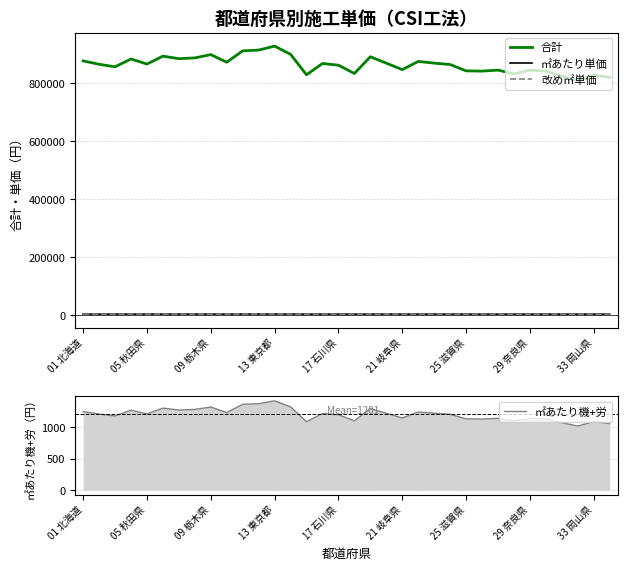

Reading left to right, extract all data points from this chart.

合計: 877120.0	865460.0	856715.0	883745.0	866255.0	893550.0	884805.0	887455.0	898850.0	872615.0	911835.0	914485.0	928265.0	899910.0	829155.0	868110.0	862280.0	833660.0	891430.0	869435.0	846910.0	875265.0	869435.0	864665.0	842670.0	841875.0	845320.0	832335.0	845055.0	841610.0	824650.0	808485.0	829420.0	820410.0
㎡あたり単価: 2923.0	2884.0	2855.0	2945.0	2887.0	2978.0	2949.0	2958.0	2996.0	2908.0	3039.0	3048.0	3094.0	2999.0	2763.0	2893.0	2874.0	2778.0	2971.0	2898.0	2823.0	2917.0	2898.0	2882.0	2808.0	2806.0	2817.0	2774.0	2816.0	2805.0	2748.0	2694.0	2764.0	2734.0
改め㎡単価: 2900.0	2800.0	2800.0	2900.0	2800.0	2900.0	2900.0	2900.0	2900.0	2900.0	3000.0	3000.0	3000.0	2900.0	2700.0	2800.0	2800.0	2700.0	2900.0	2800.0	2800.0	2900.0	2800.0	2800.0	2800.0	2800.0	2800.0	2700.0	2800.0	2800.0	2700.0	2600.0	2700.0	2700.0
㎡あたり機+労: 1243.7	1204.9	1175.7	1265.8	1207.5	1298.5	1269.3	1278.2	1316.2	1228.7	1359.5	1368.3	1414.2	1319.7	1083.8	1213.7	1194.3	1098.9	1291.4	1218.1	1143.0	1237.5	1218.1	1202.2	1128.9	1126.2	1137.7	1094.5	1136.8	1125.4	1068.8	1015.0	1084.7	1054.7